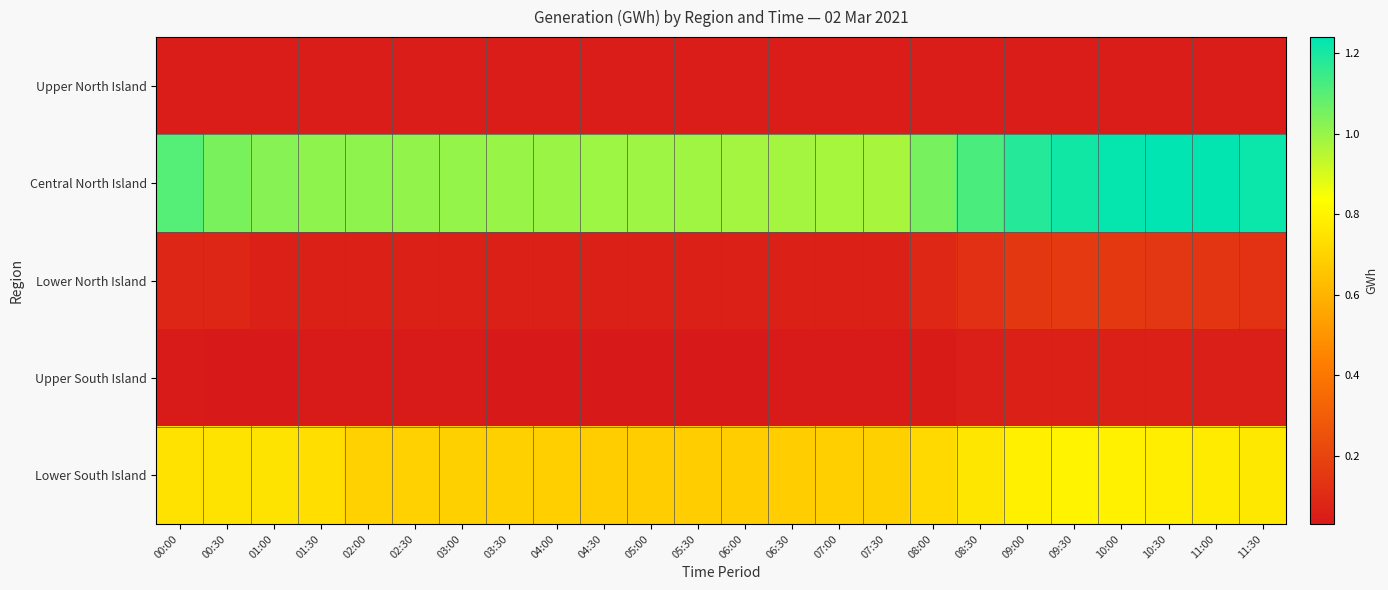

Which series has the largest range (max minus min)?

Central North Island